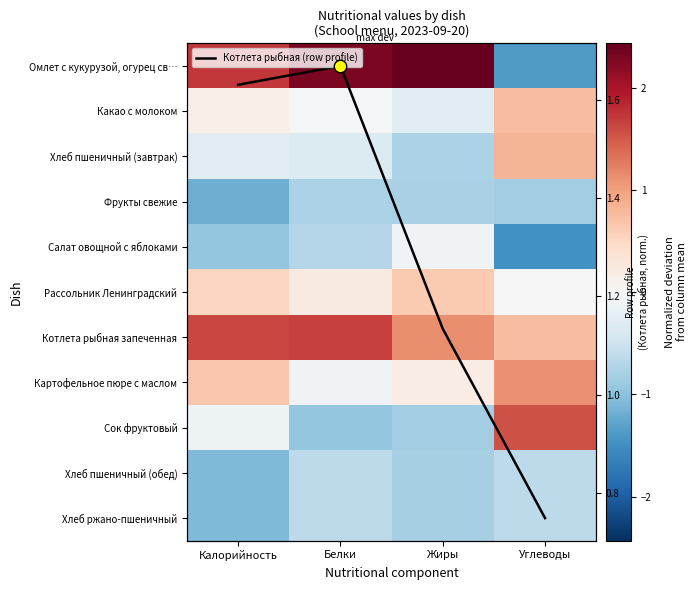

The Котлета рыбная (row profile) series shows 1.3 at Углеводы. True or false?

False